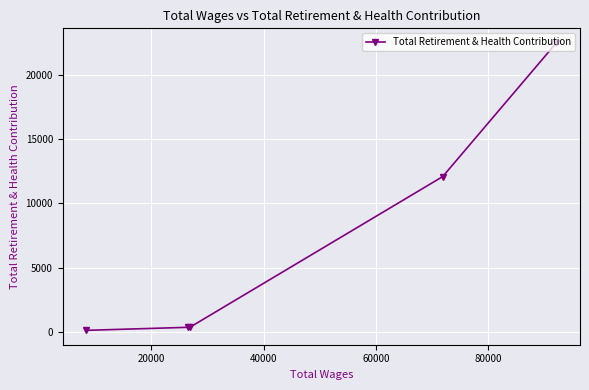

What is the difference between the maximum and minimum values?

22406